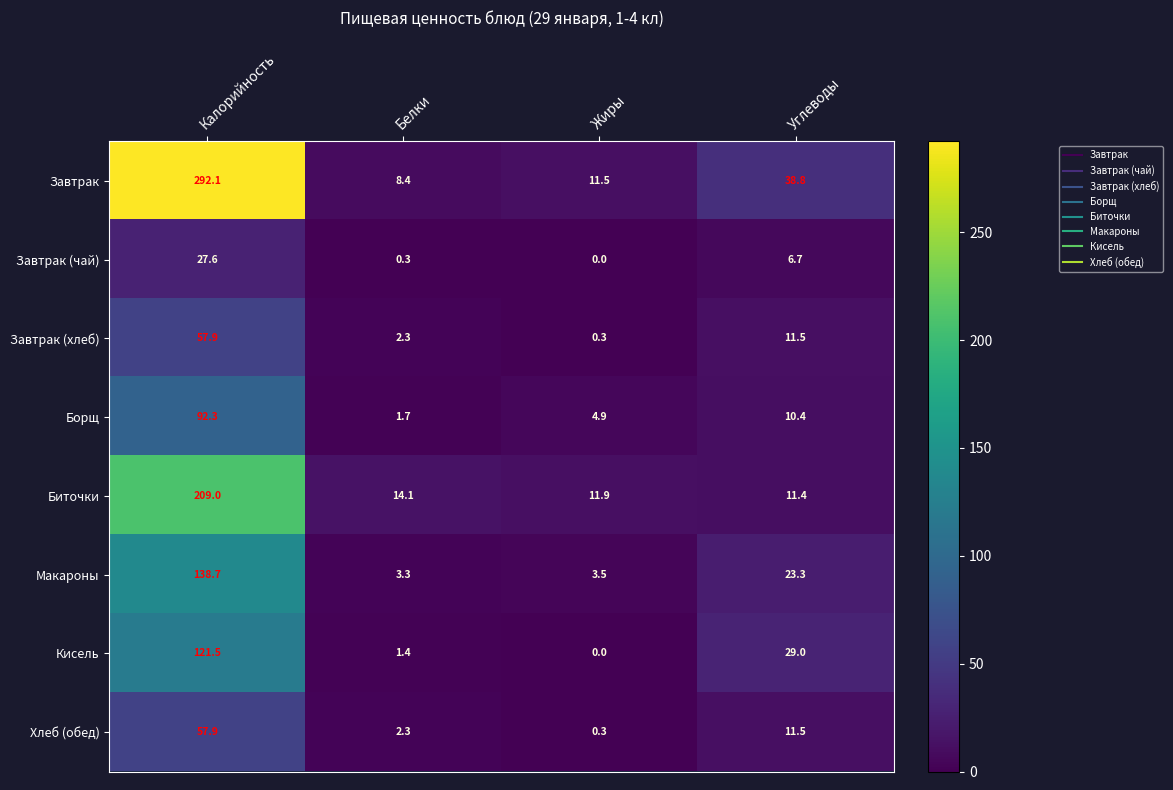

What is the approximate value of Завтрак at Жиры?

11.5